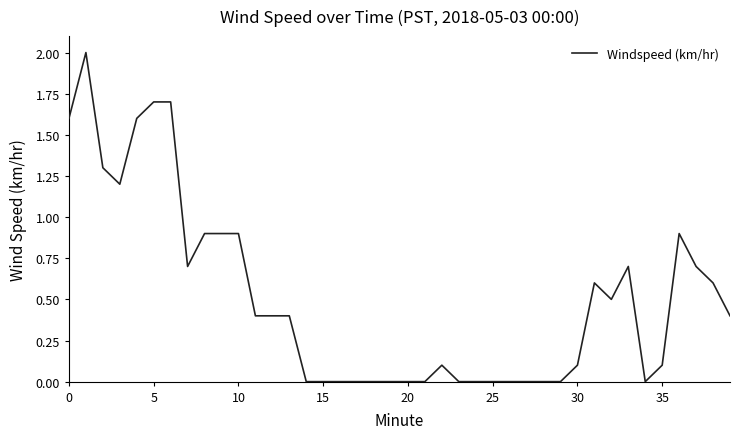

What is the difference between the maximum and minimum values?

2.0